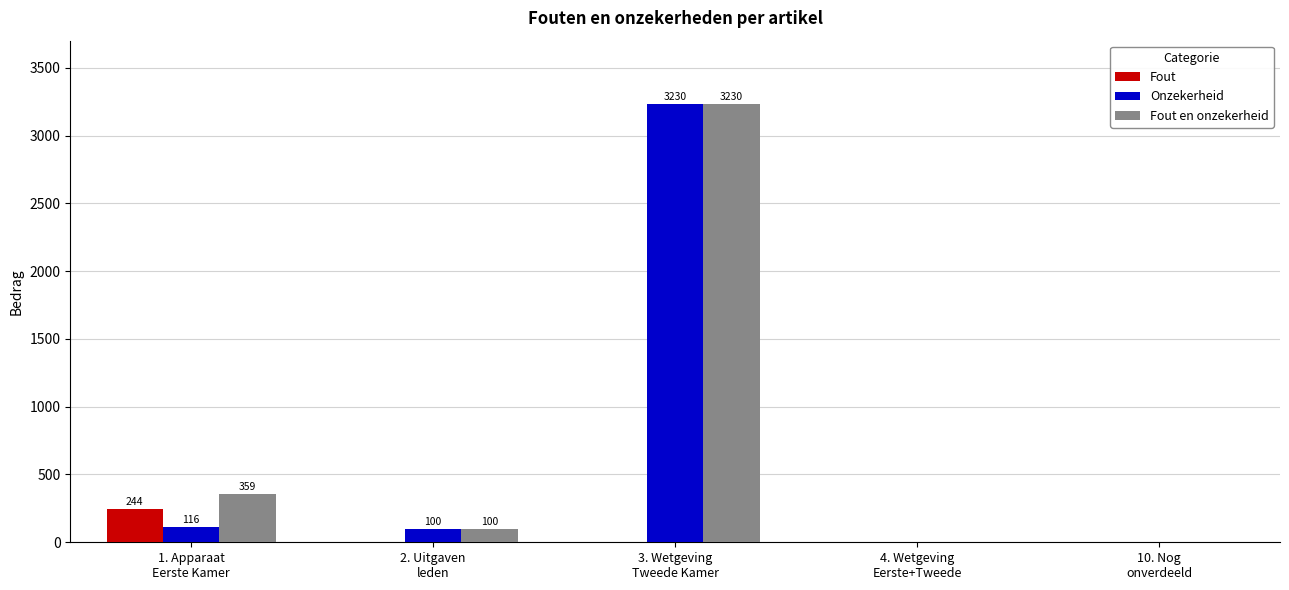

What is the sum of all Fout en onzekerheid values?

3689